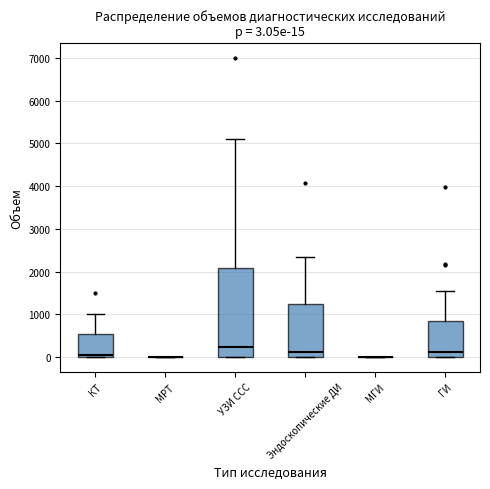

Comparing the boxes themselves (not the whiskers), which one is the tallest?

УЗИ ССС